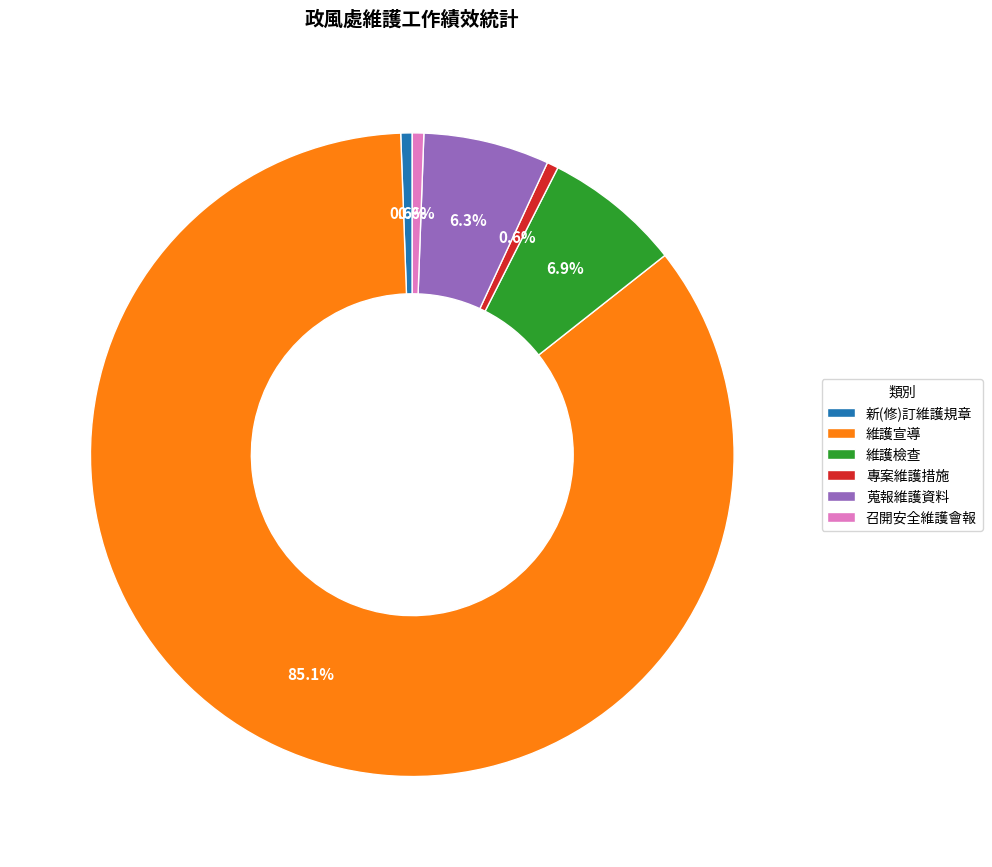

Is there any slice that represents more than half of the pie?

Yes